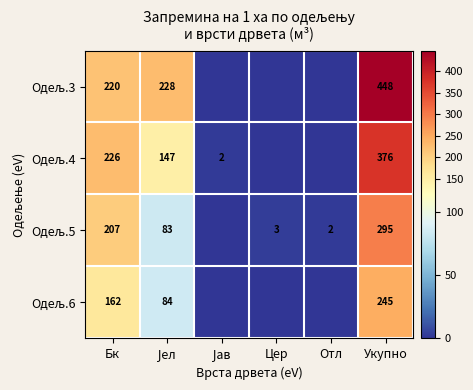

What is the spread (max minus min) of values at Бк?

64